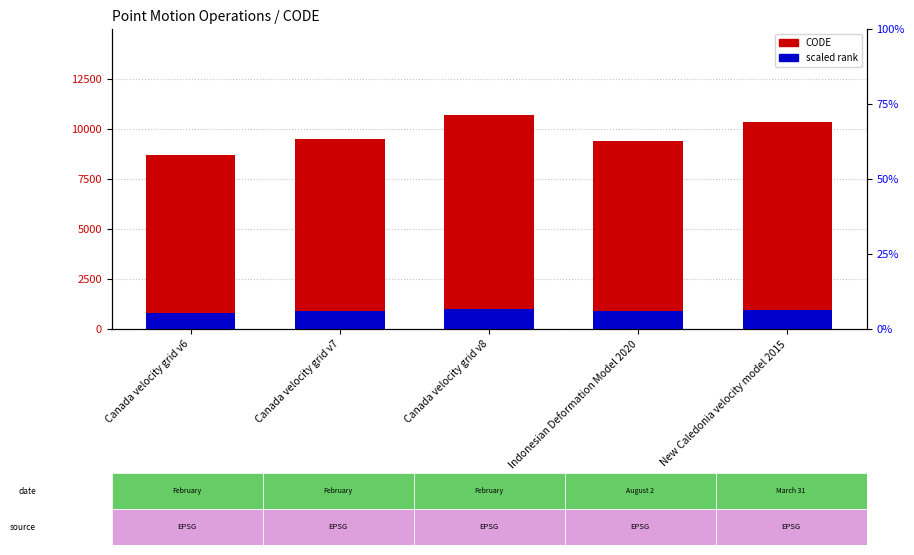

At which label is CODE closest to 9691?

Canada velocity grid v7